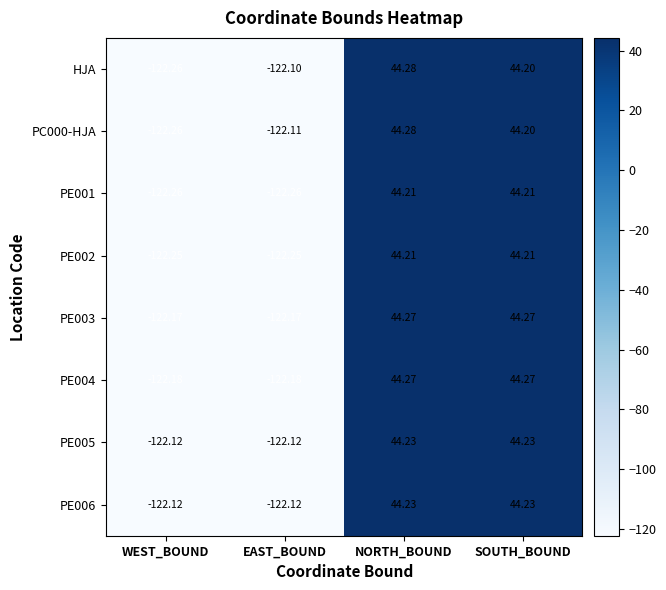

Where does the PE004 series first go above 44?

NORTH_BOUND